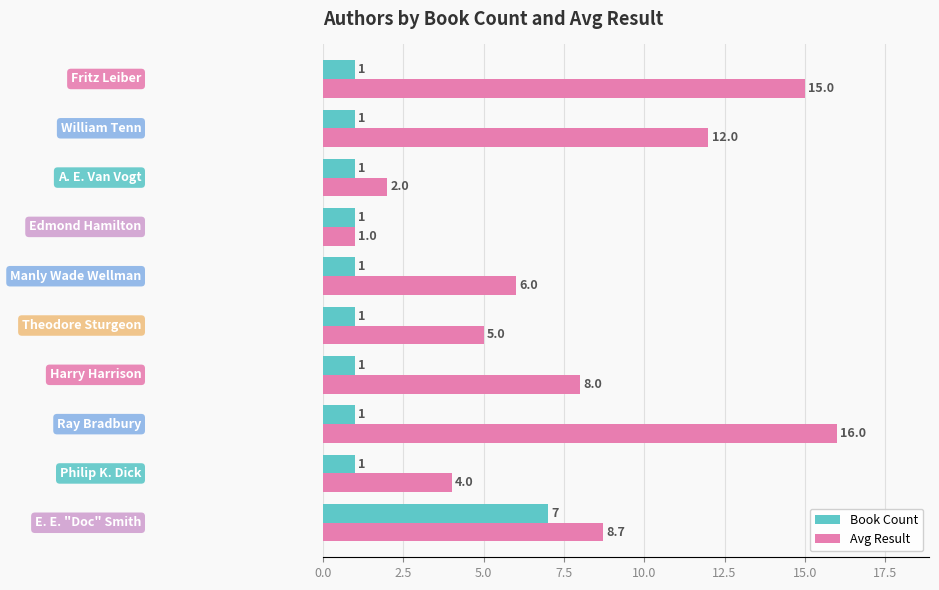

Which series has the largest range (max minus min)?

Avg Result